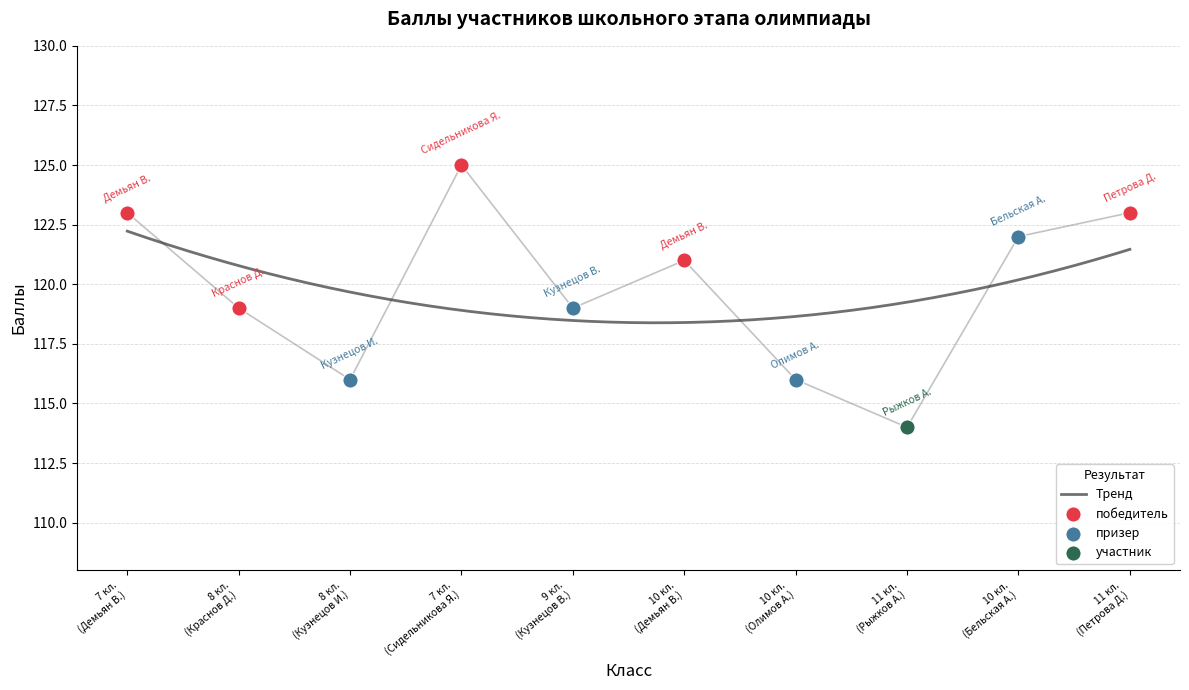

Between 11 and 10, which is larger?

11